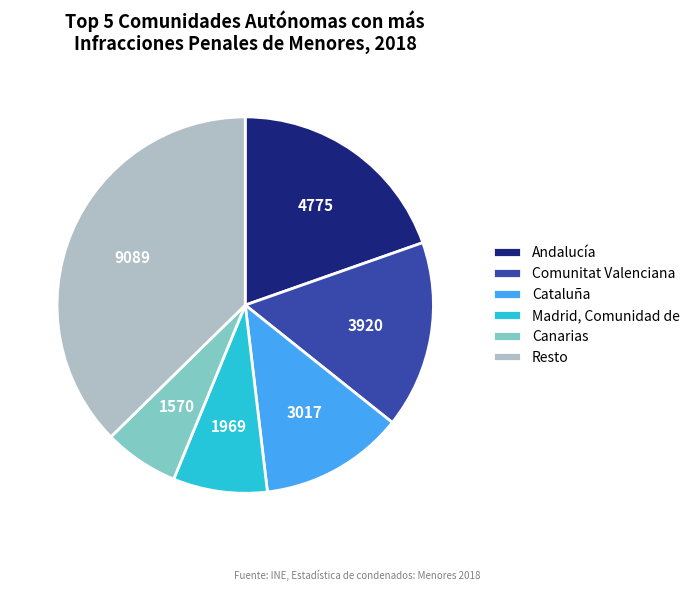

True or false: Cataluña accounts for 6% of the total.

False